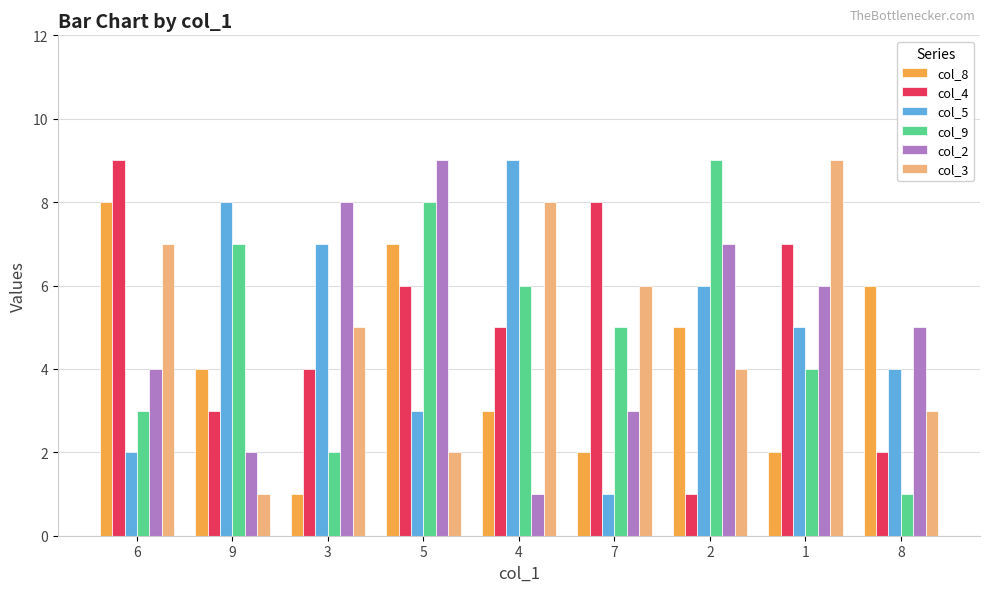

What is the difference between the col_8 values at 7 and 5?

5